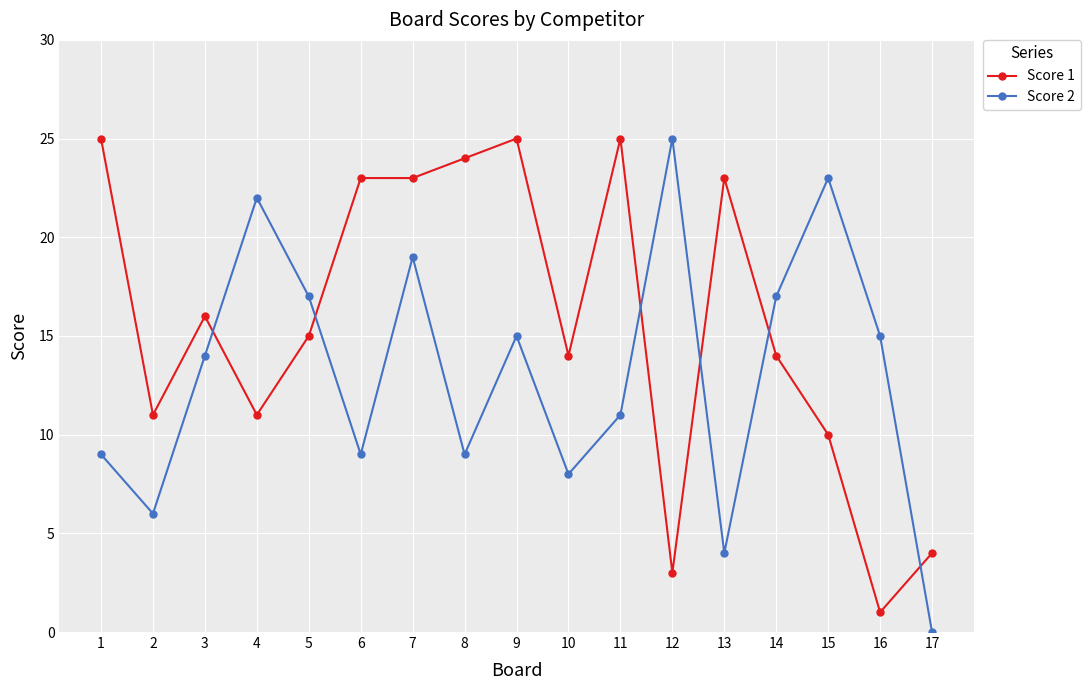

What is the difference between the maximum and minimum values in the Score 1 series?

24